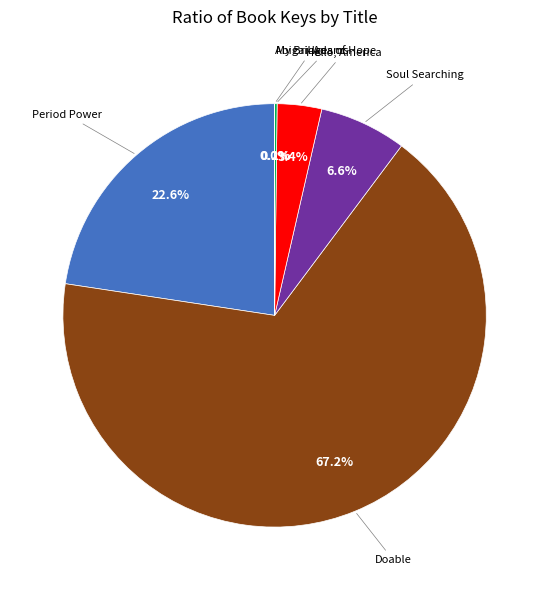

Which category accounts for the majority?

Doable